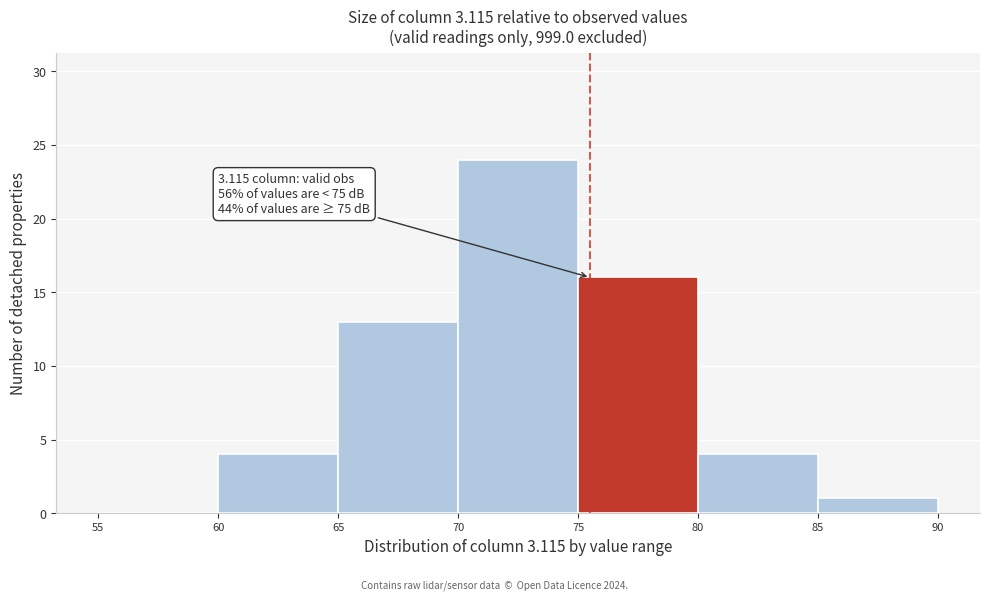

Over which range of the x-axis is the bar tallest?

70 to 75